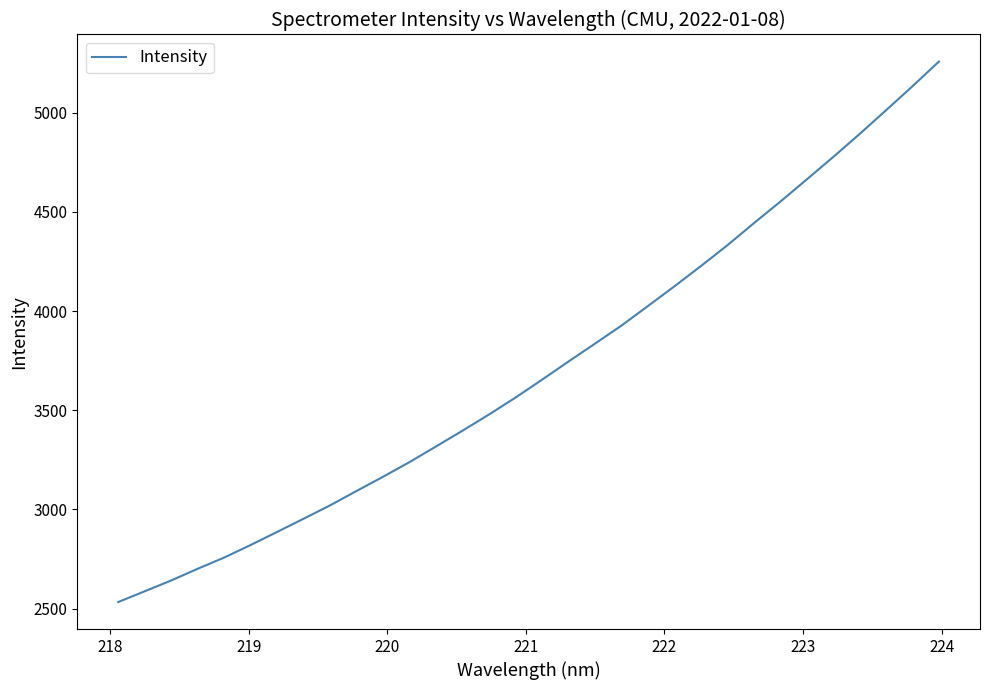

What is the difference between the maximum and minimum values?

2723.7